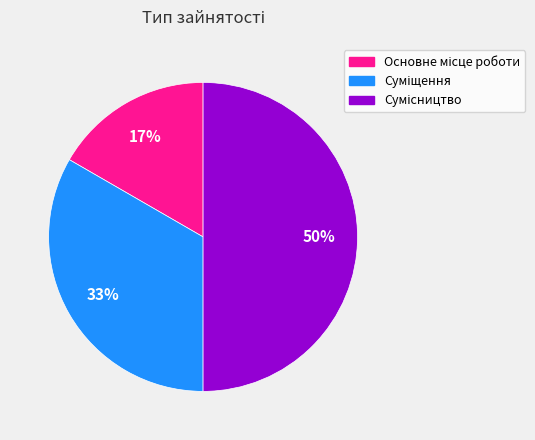

To the nearest percent, what is the average slice percentage?

33%